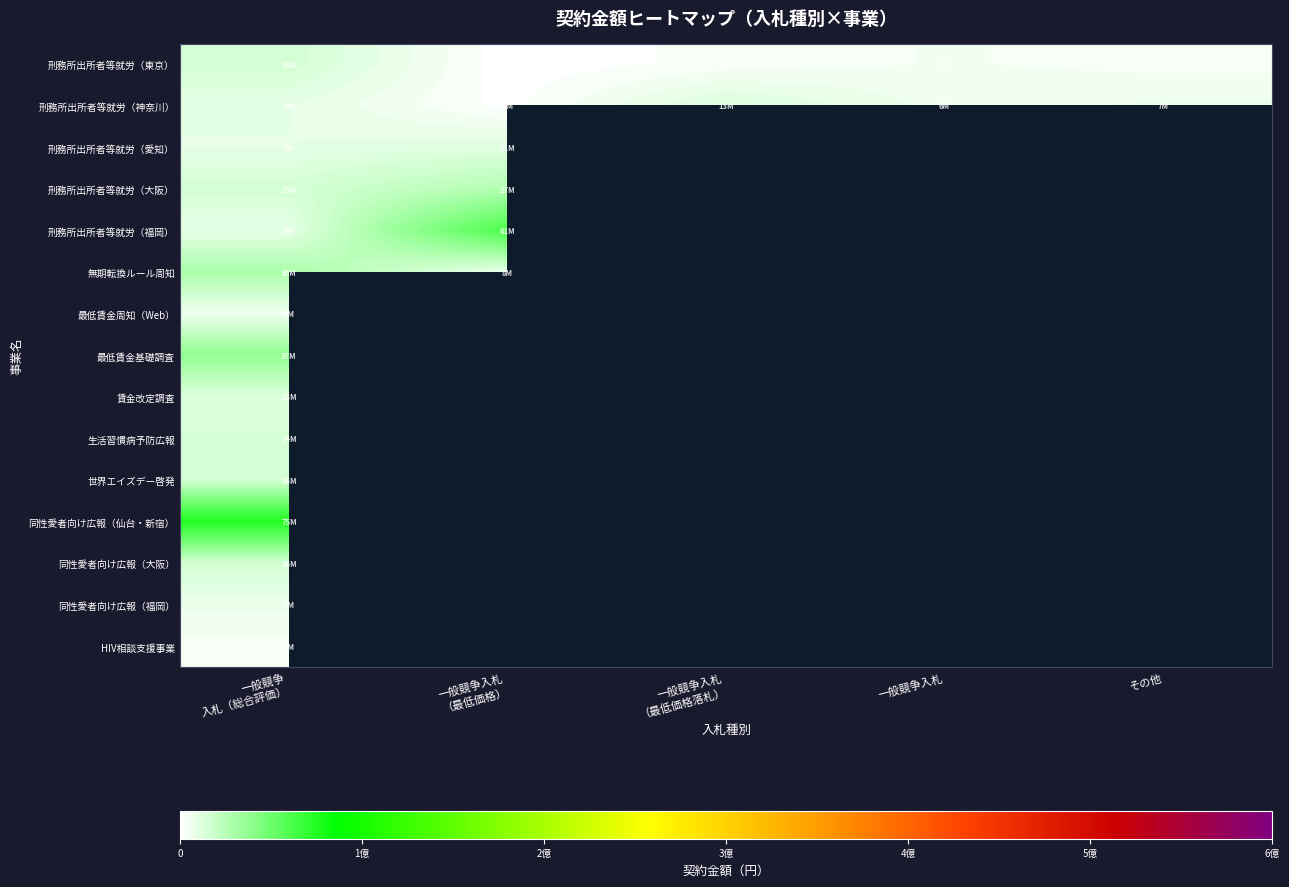

What value does the 刑務所出所者等就労（愛知） series have at 一般競争 入札（総合評価）?

9350000.0